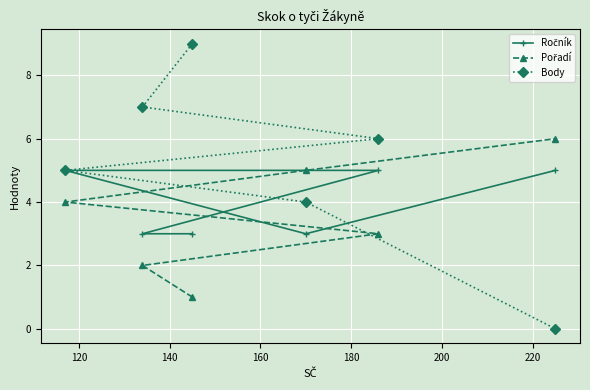

What is the value of the Ročník point at the 6th from the left?

5